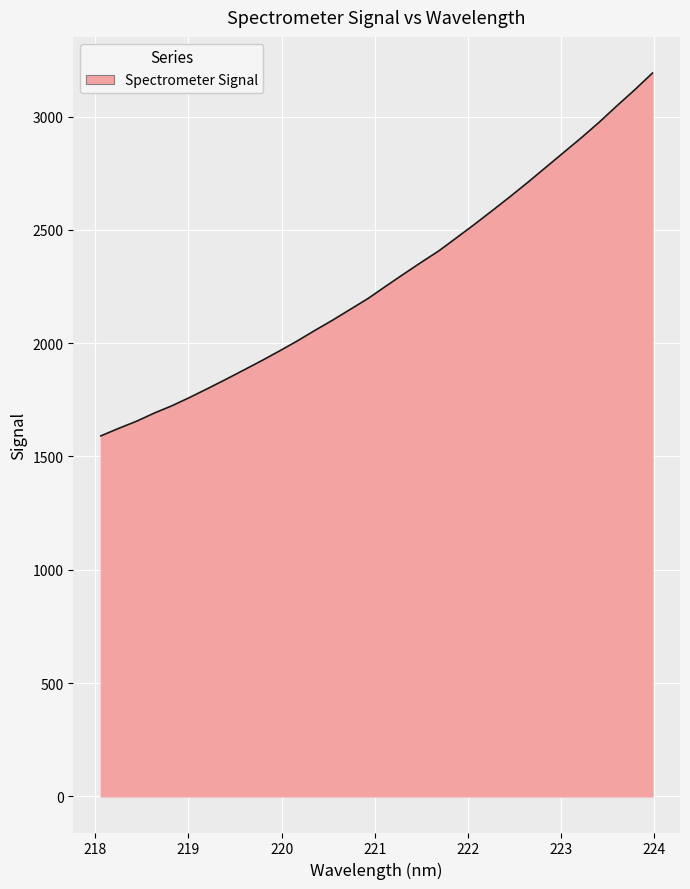

What is the greatest value displayed?

3192.4